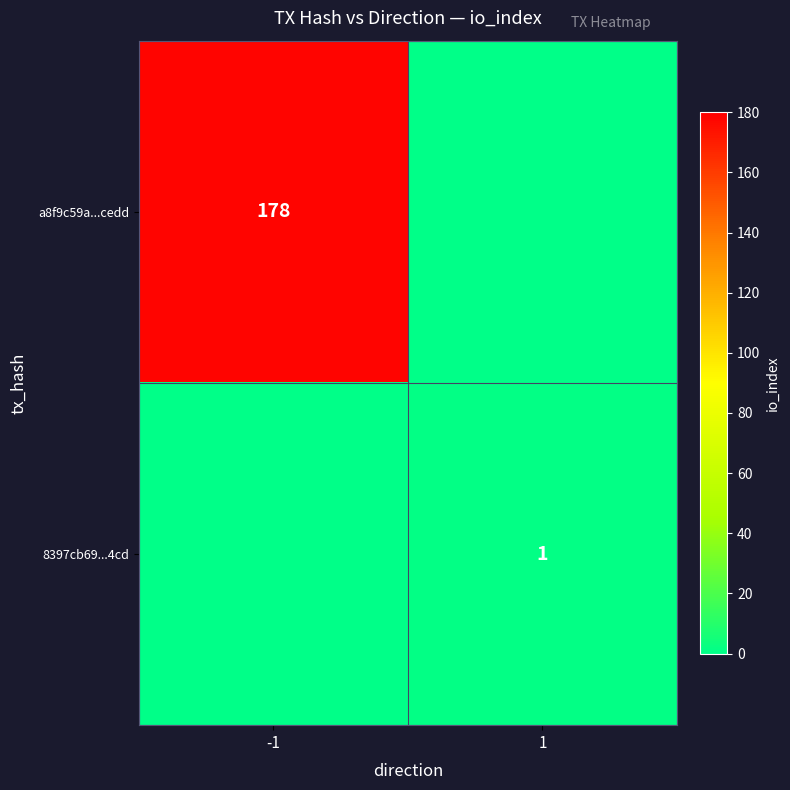

True or false: 8397cb69...4cd has a value of 1 at 1.

True